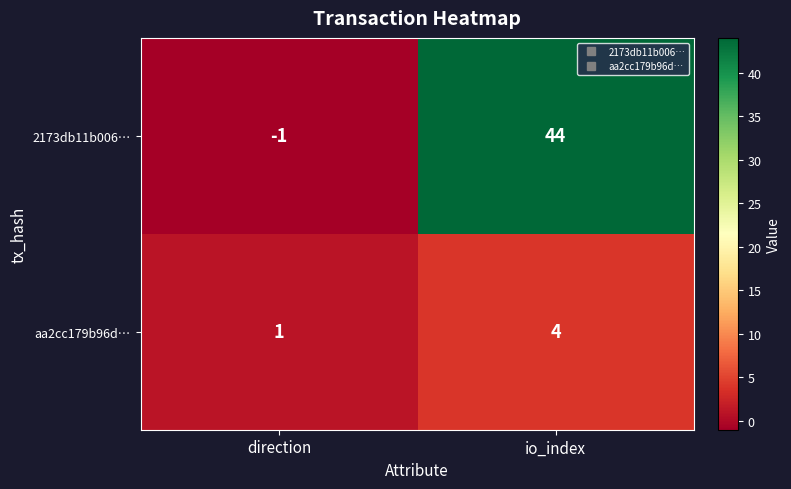

Which series has the largest total across all categories?

2173db11b006…